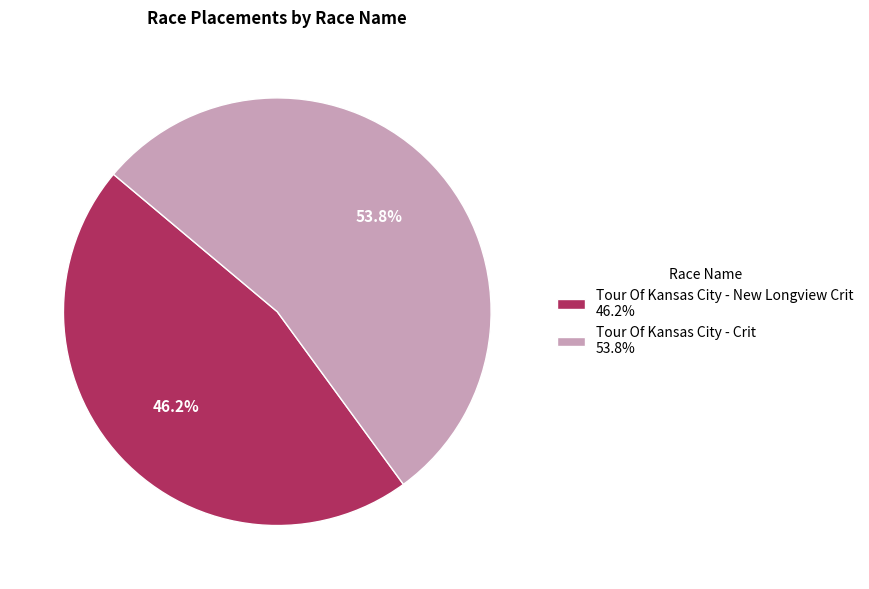

Which category has the biggest portion of the pie?

Tour Of Kansas City - Crit